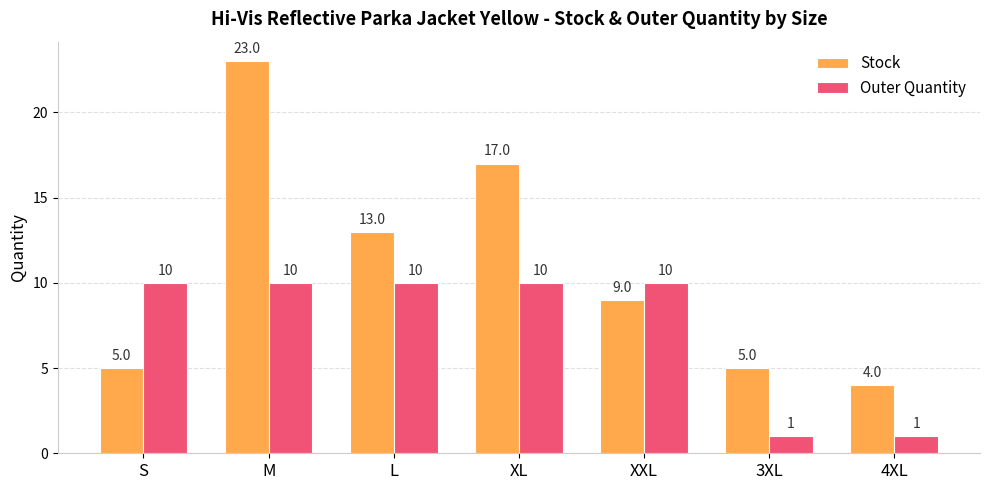

Where is Stock nearest to the value 13?

L